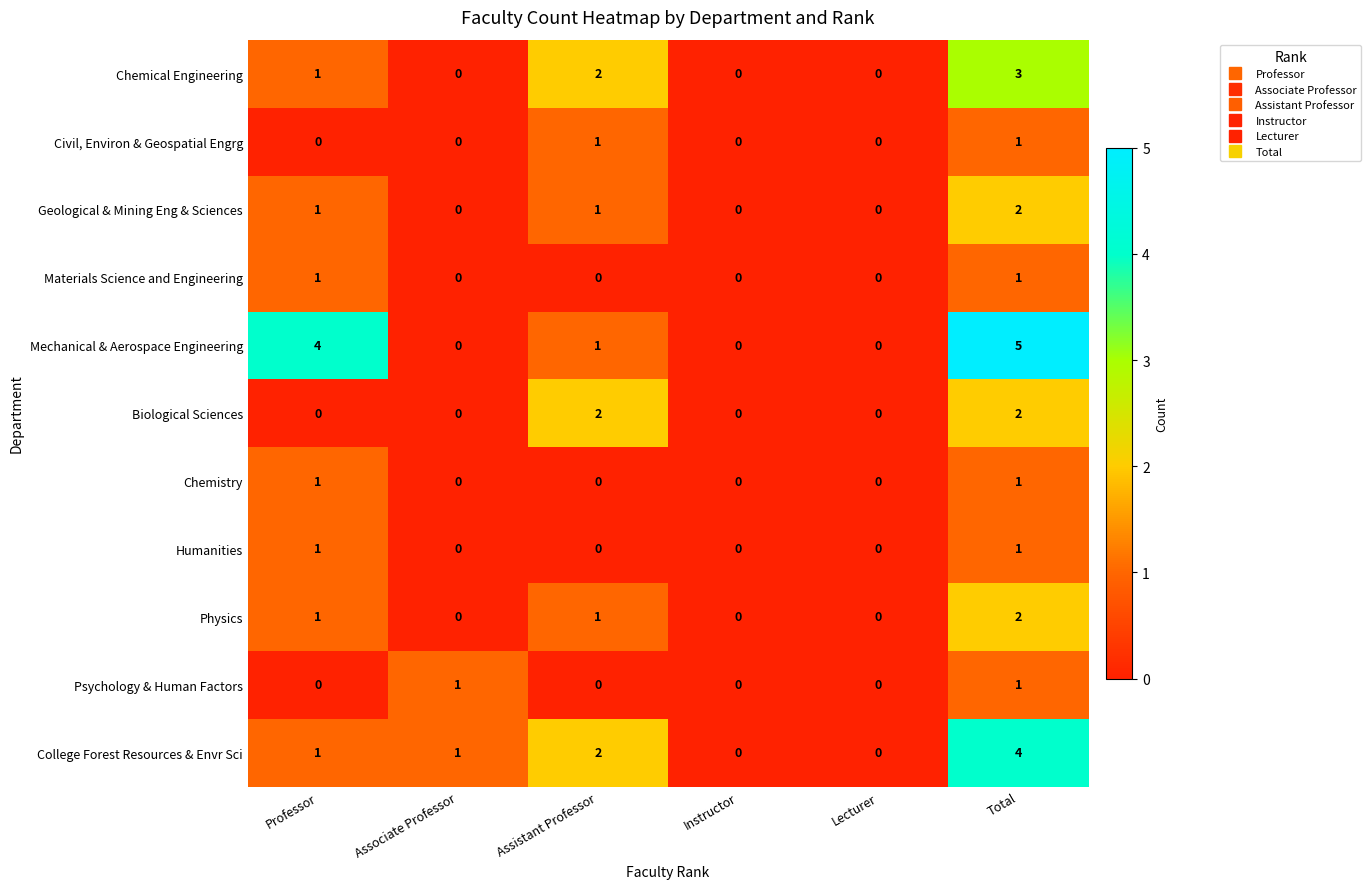

Which series has the widest spread of values?

Mechanical & Aerospace Engineering